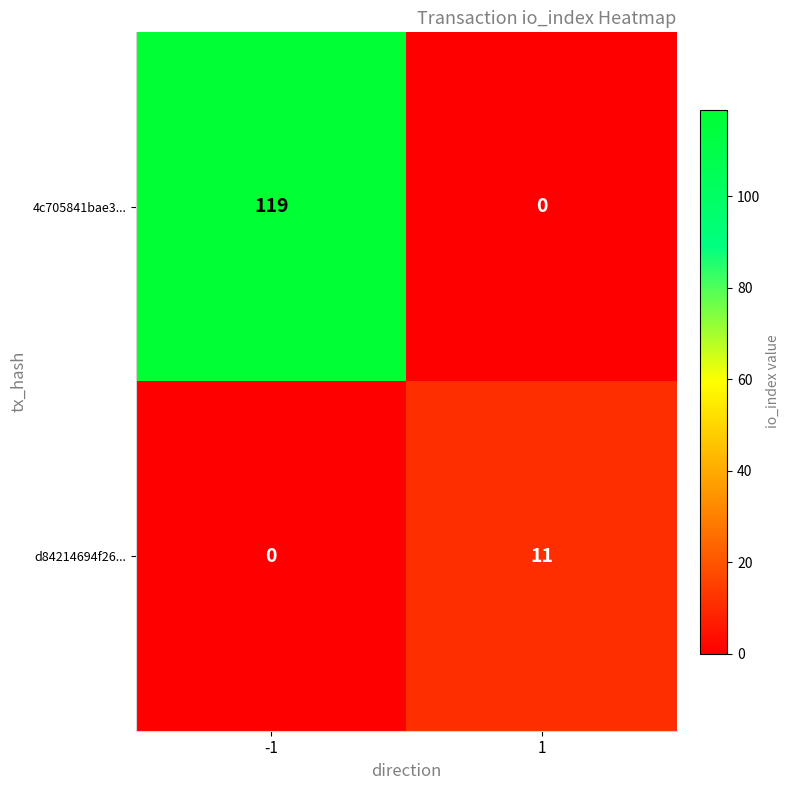

At which category is the sum across all series the highest?

-1